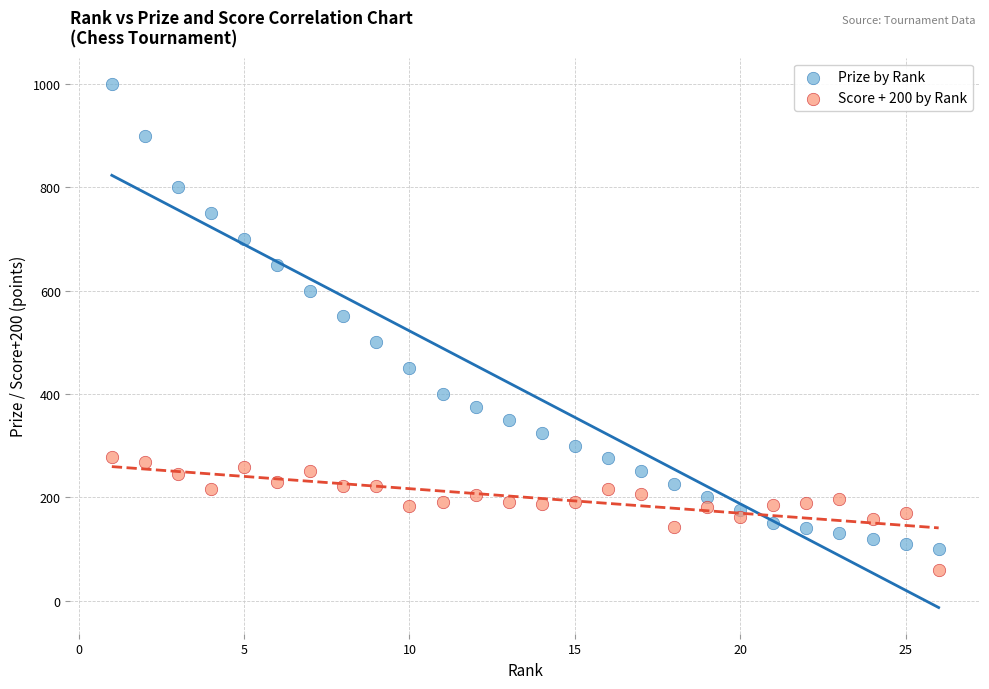

Across all data points, what is the range of X values (max minus min)?

25